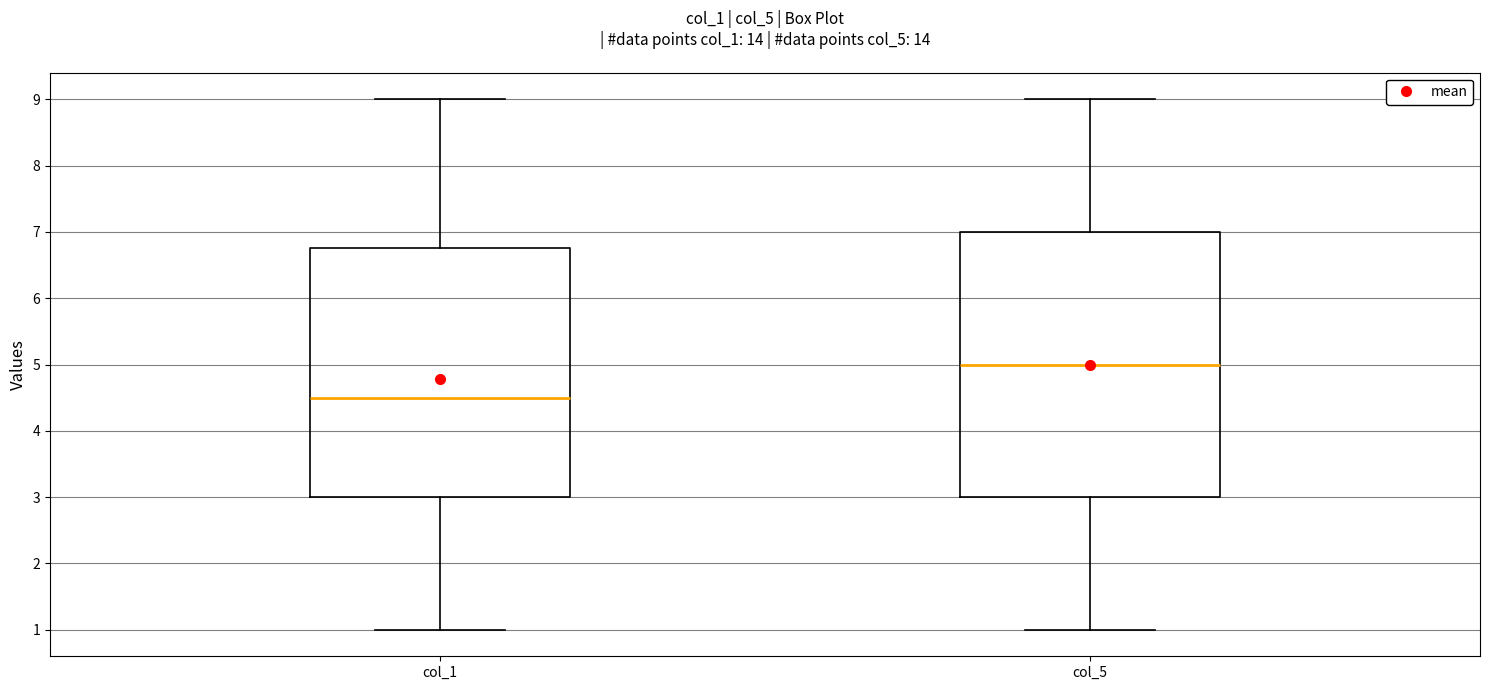

Reading left to right, transcribe this box plot: for each box, give where its median line is, the range the box spans, and where its two whiskers end, as read against the y-axis. The values are not printed on the chart, so give them approximately, as read against the axis.

col_1: median 4.5, box 3.0 to 6.8, whiskers 1.0 to 9.0
col_5: median 5.0, box 3.0 to 7.0, whiskers 1.0 to 9.0